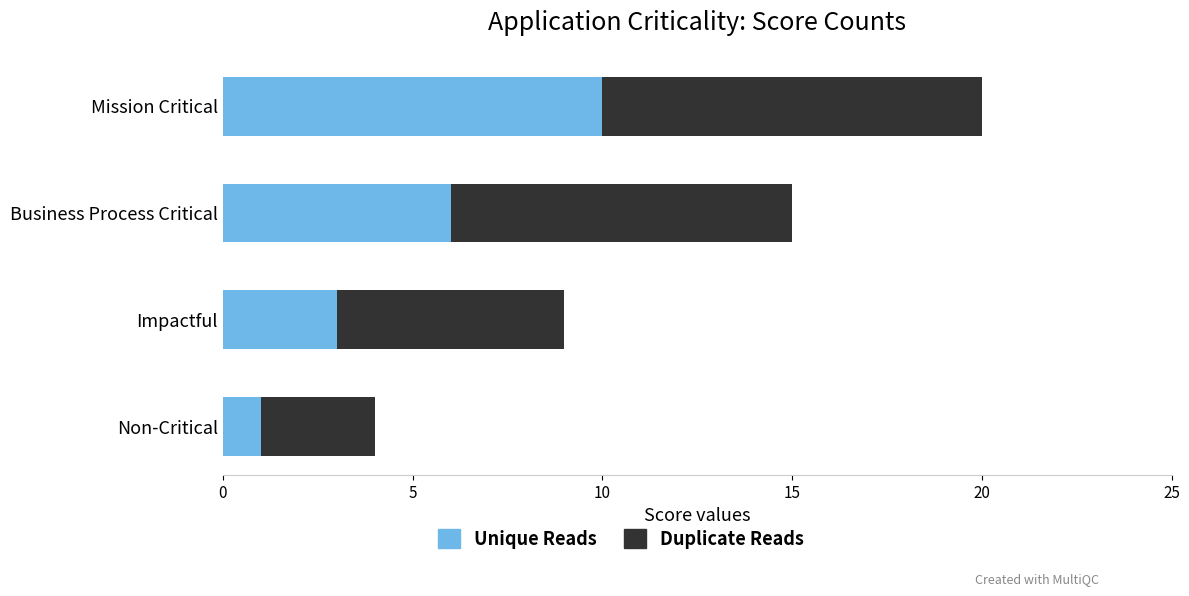

What is the total value across all series at Business Process Critical?

15